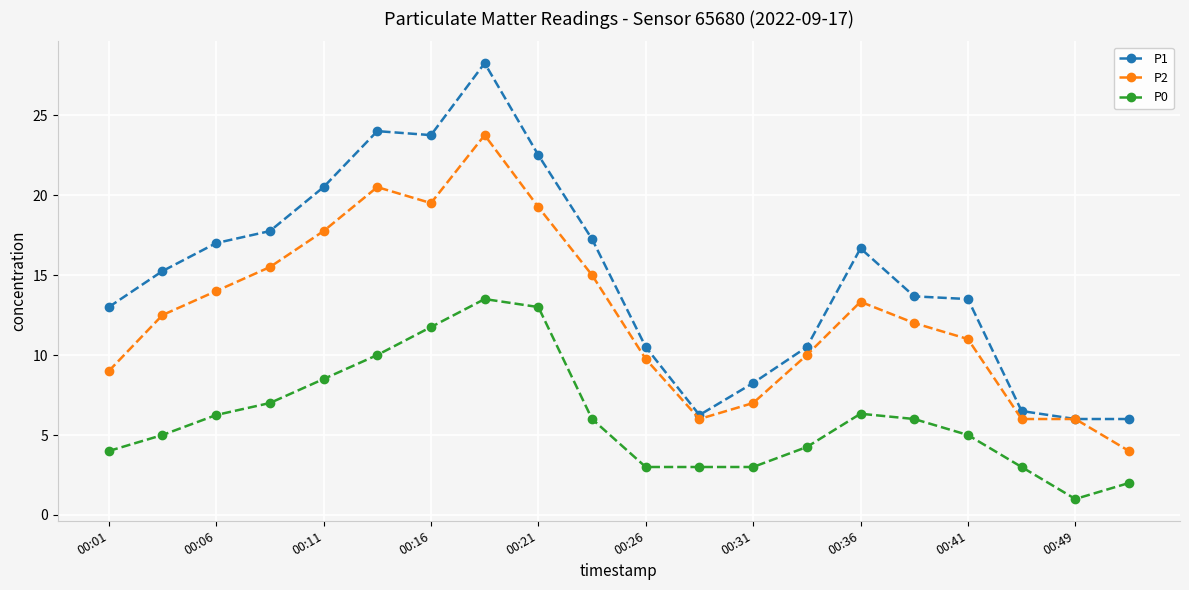

What is the lowest value of the P2 series?

4.0